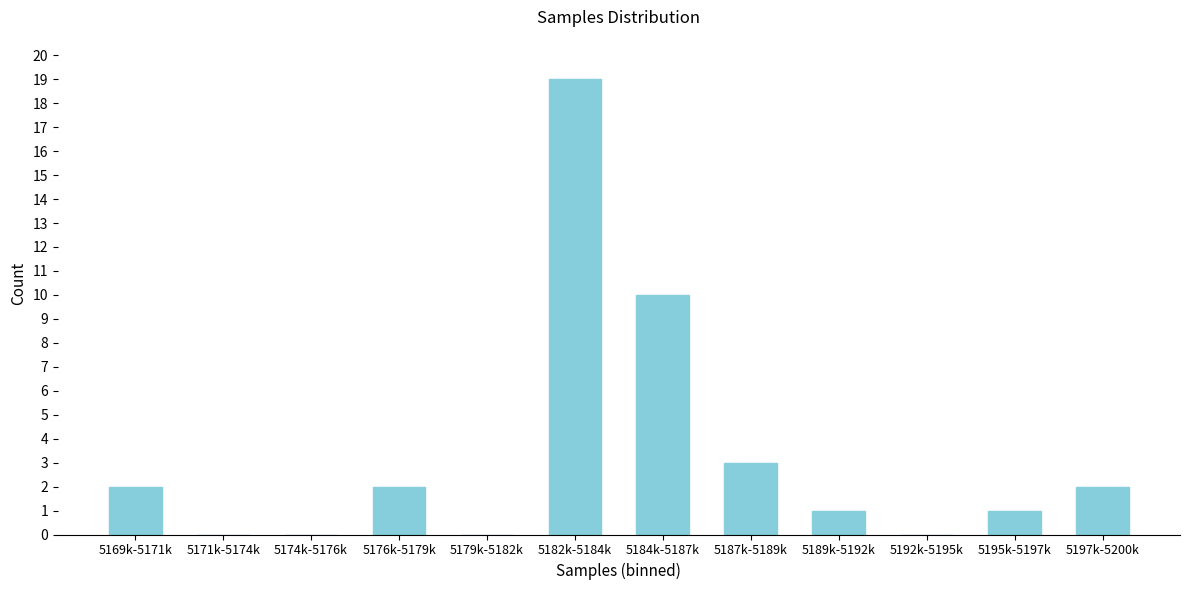

Reading left to right, extract all data points from this chart.

5169k-5171k=2	5171k-5174k=0	5174k-5176k=0	5176k-5179k=2	5179k-5182k=0	5182k-5184k=19	5184k-5187k=10	5187k-5189k=3	5189k-5192k=1	5192k-5195k=0	5195k-5197k=1	5197k-5200k=2